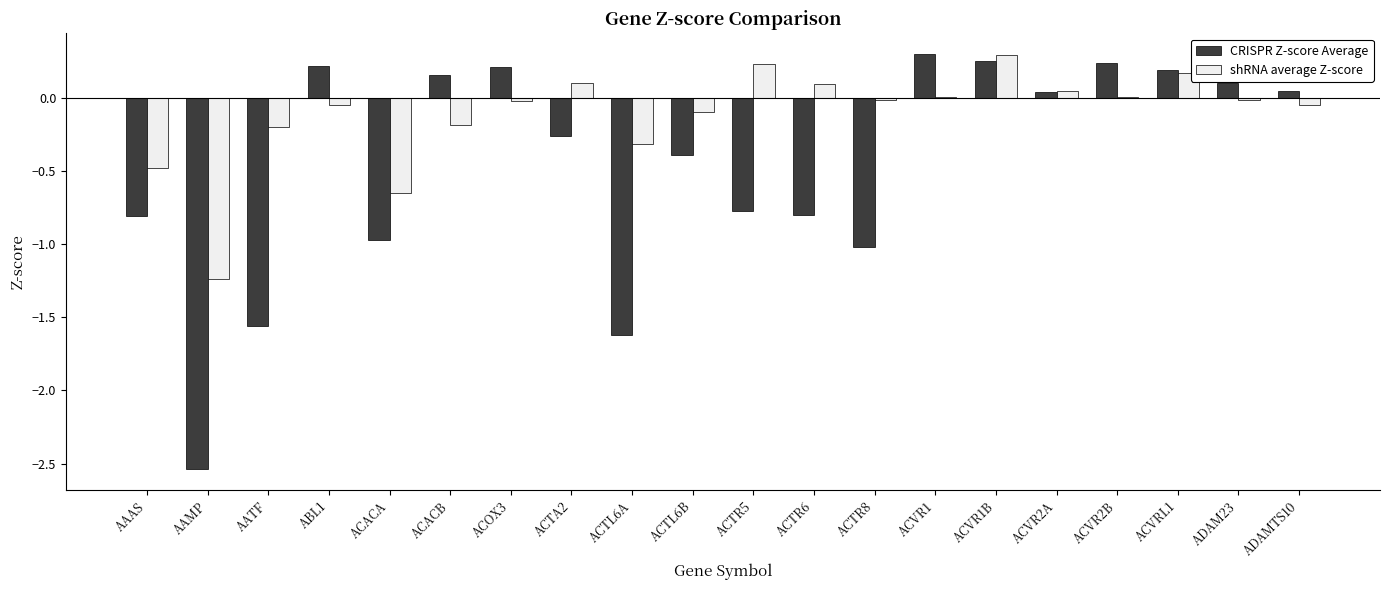

Is it true that CRISPR Z-score Average equals 0.0 at ADAM23?

False